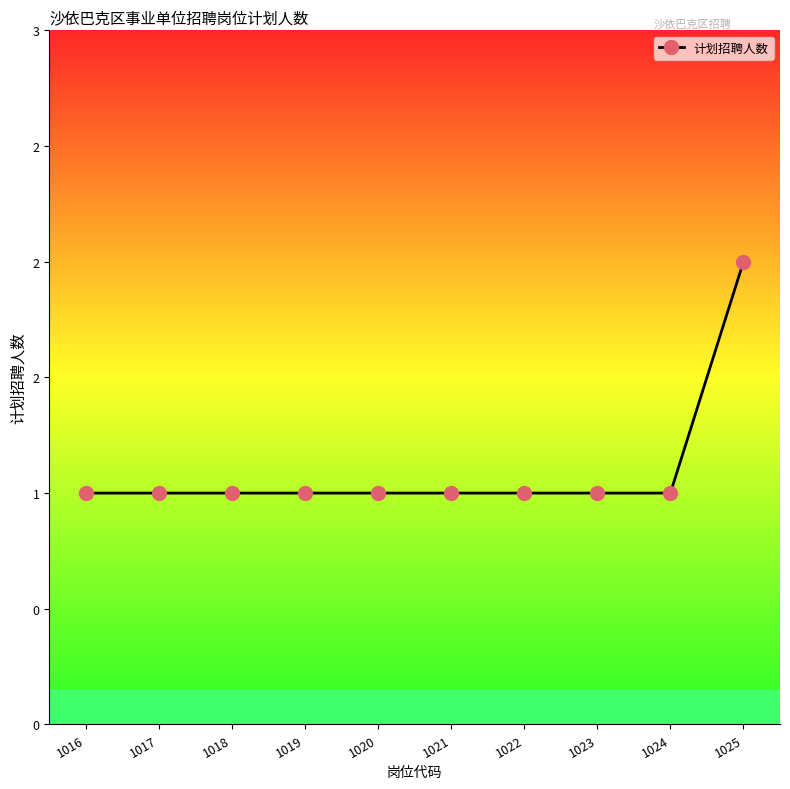

The value at 1017 is 1. True or false?

False